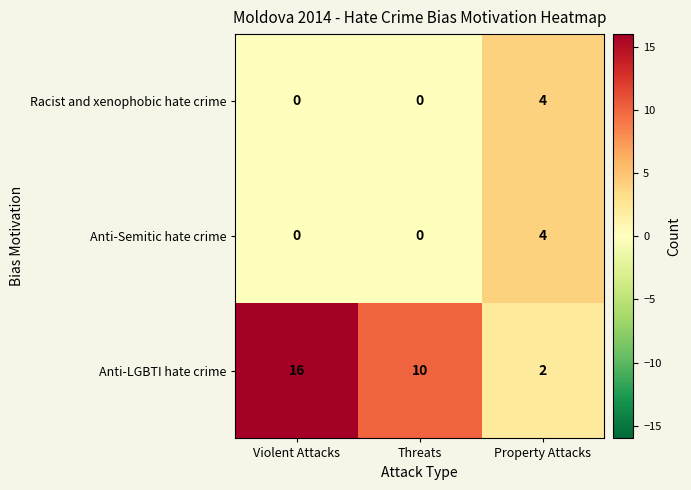

True or false: Anti-Semitic hate crime has a value of 4 at Property Attacks.

True